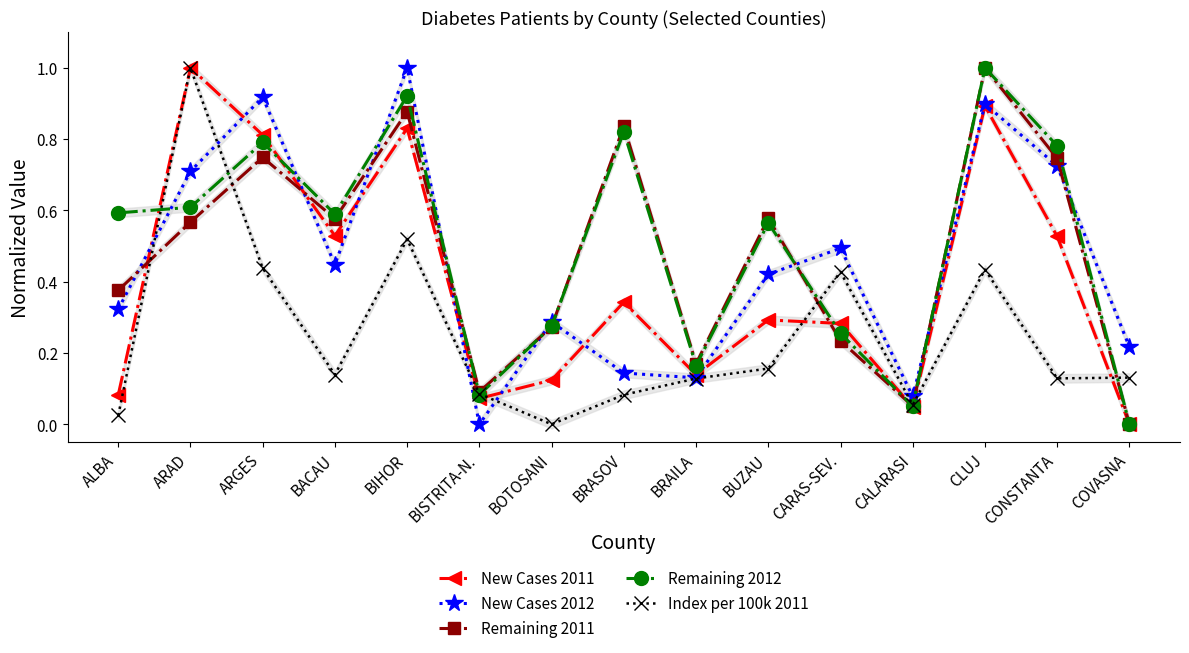

At which label is Remaining 2011 closest to 0?

COVASNA